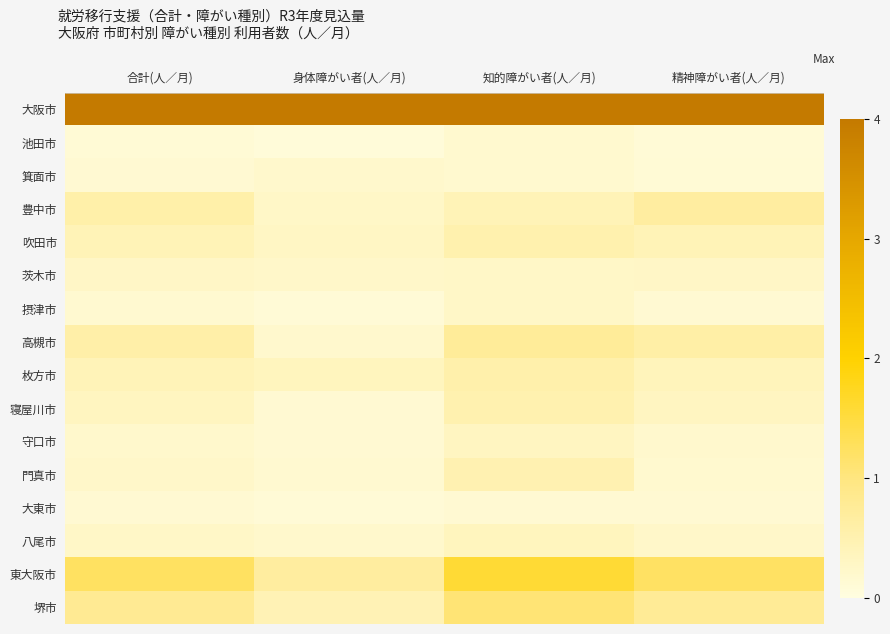

Which series has the largest total across all categories?

大阪市